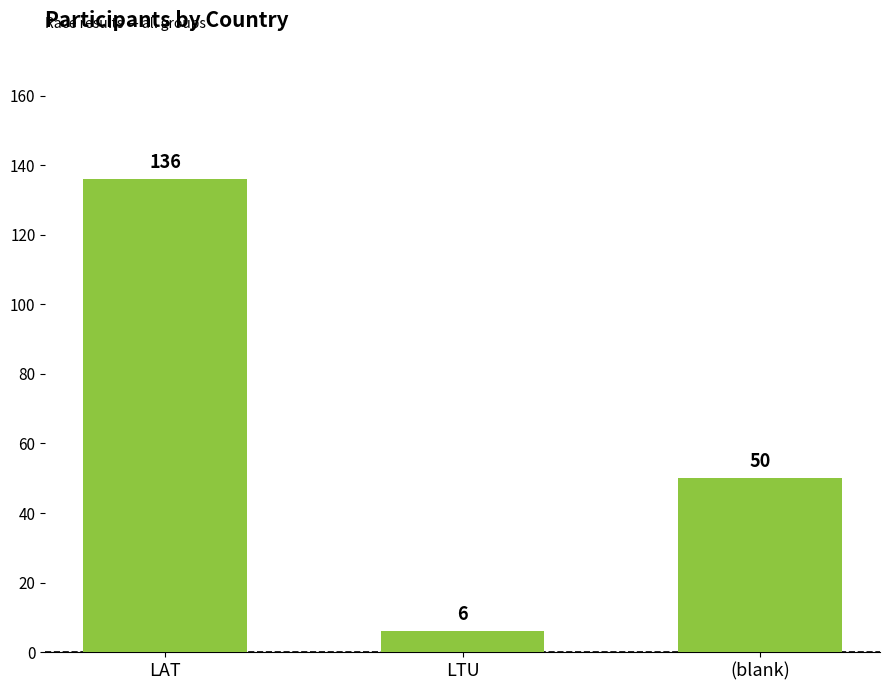

True or false: the data shows 12 at (blank).

False